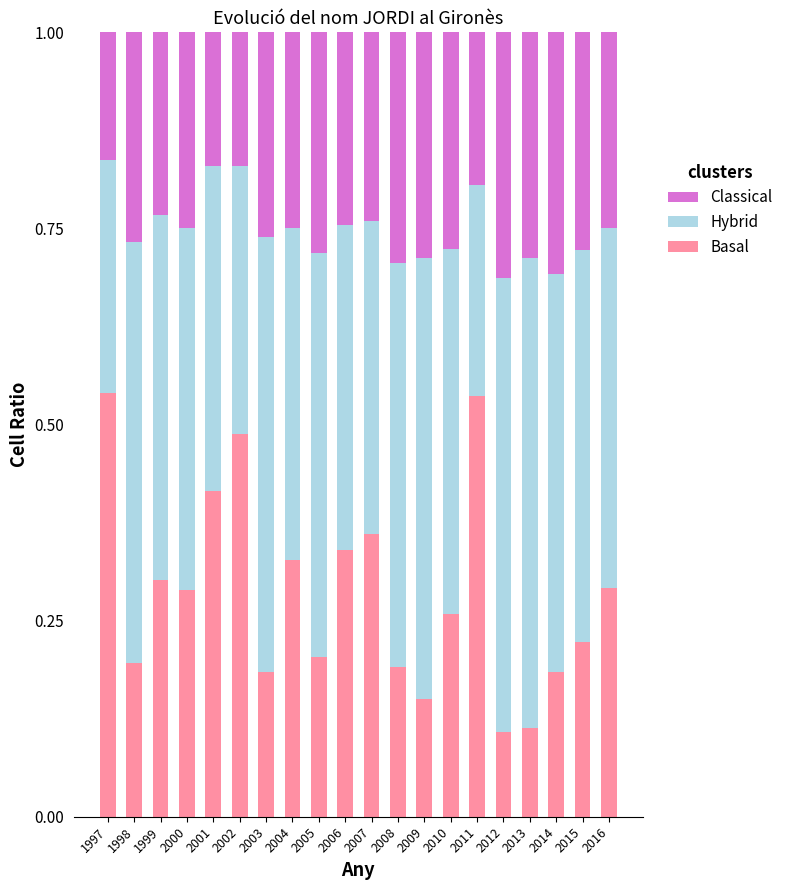

The value of Basal at 2012 is 0.2. True or false?

False